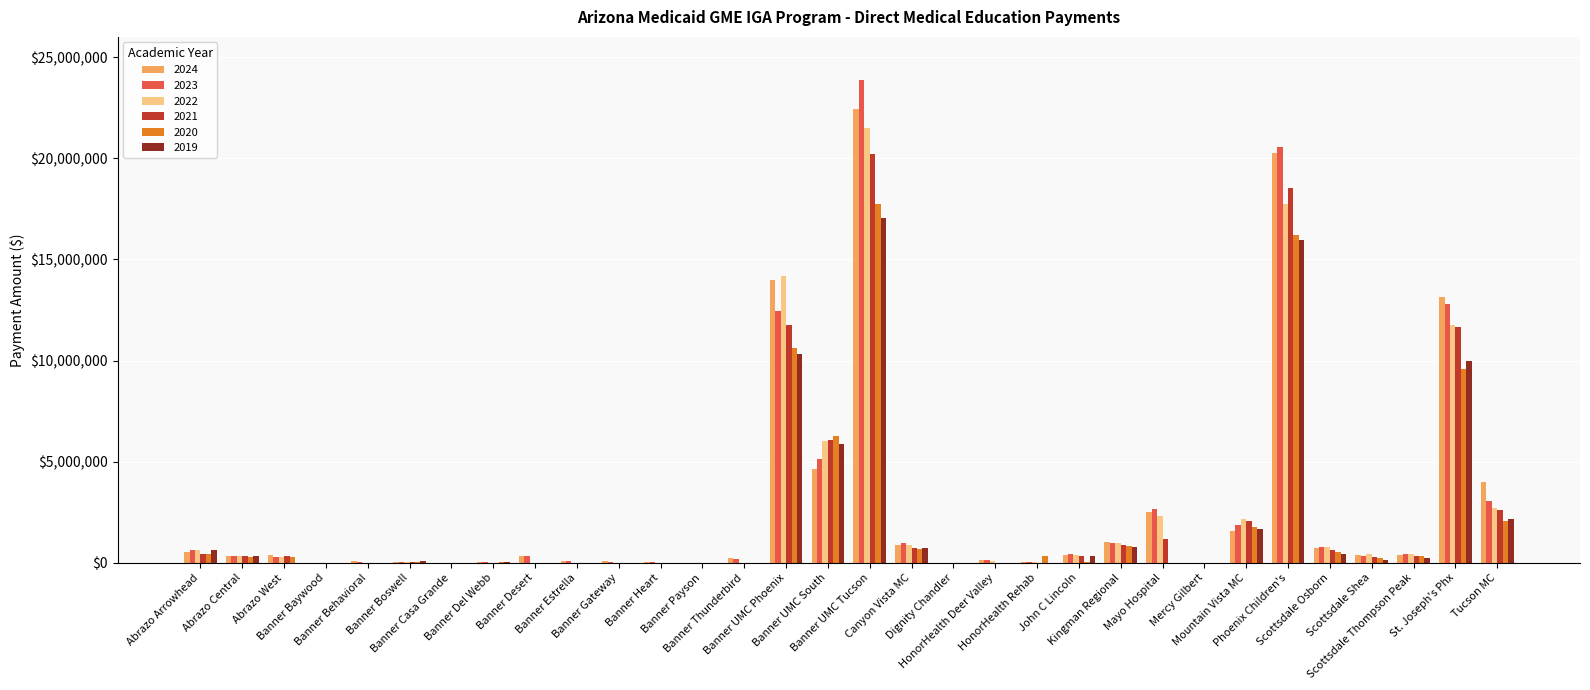

Which series changed the most between Banner UMC Phoenix and Scottsdale Shea?

2022